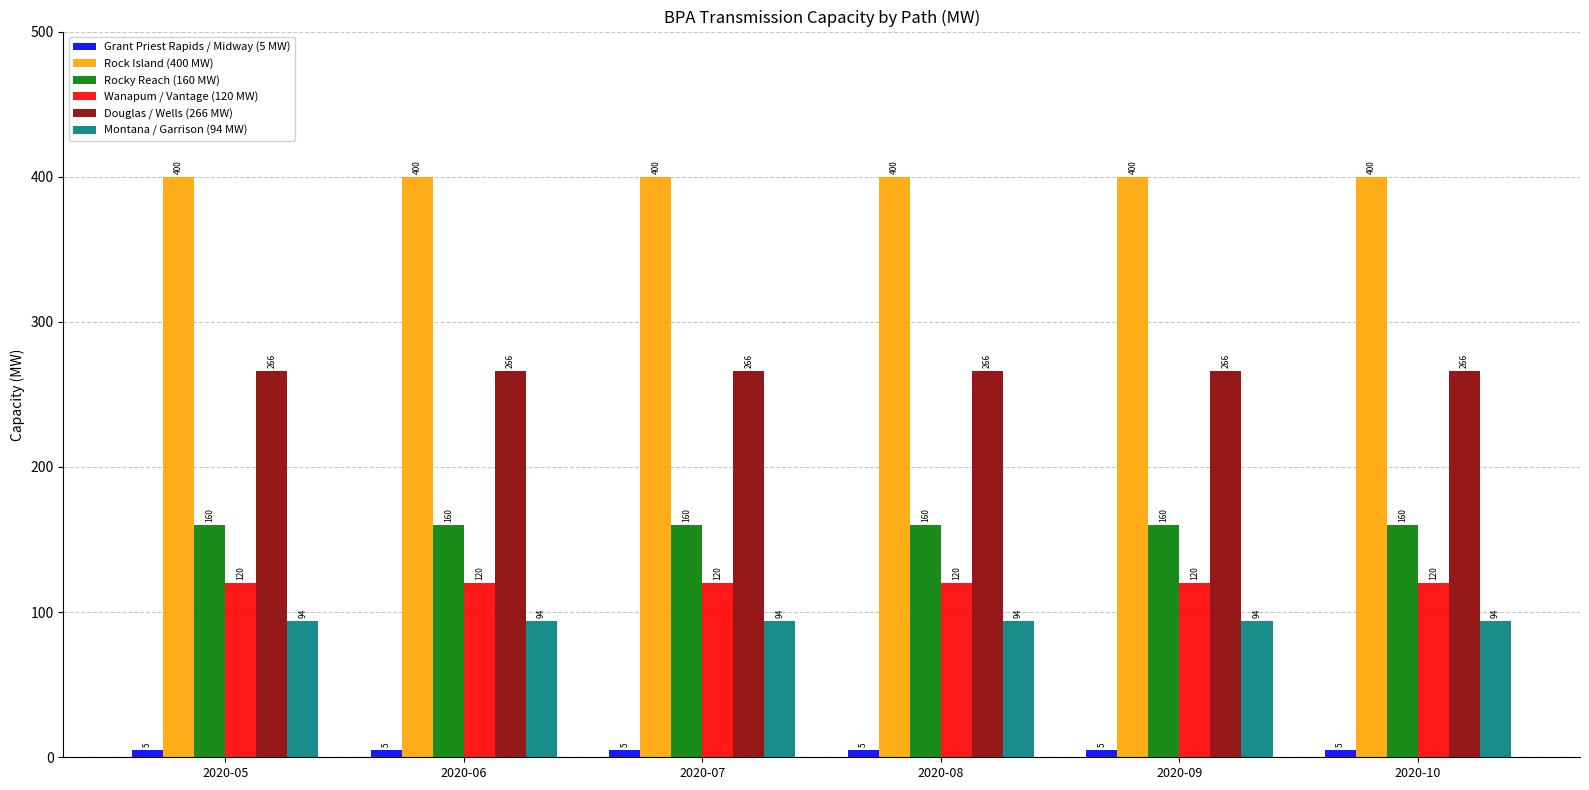

What is the lowest value of the Douglas / Wells (266 MW) series?

266